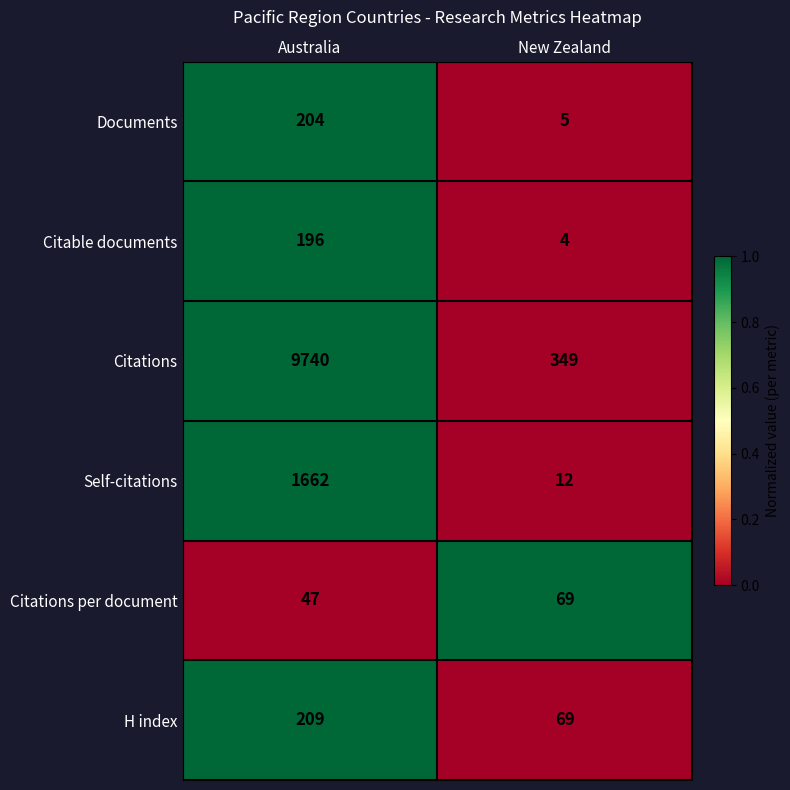

Which series has the largest range (max minus min)?

Citations